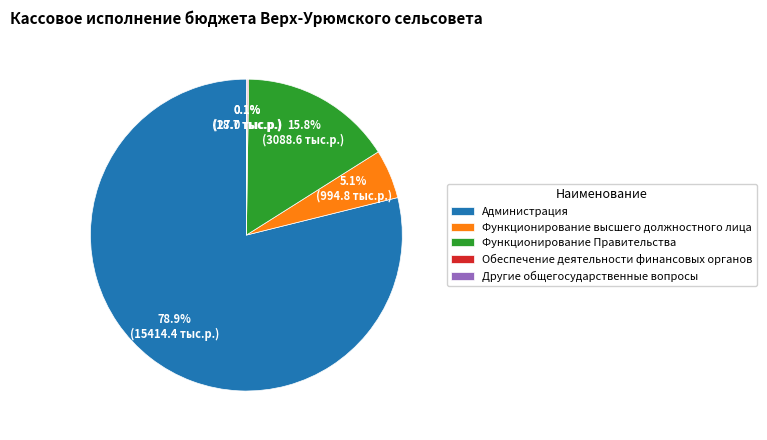

Approximately how many times larger is the value at Администрация compared to Функционирование Правительства?

5.0